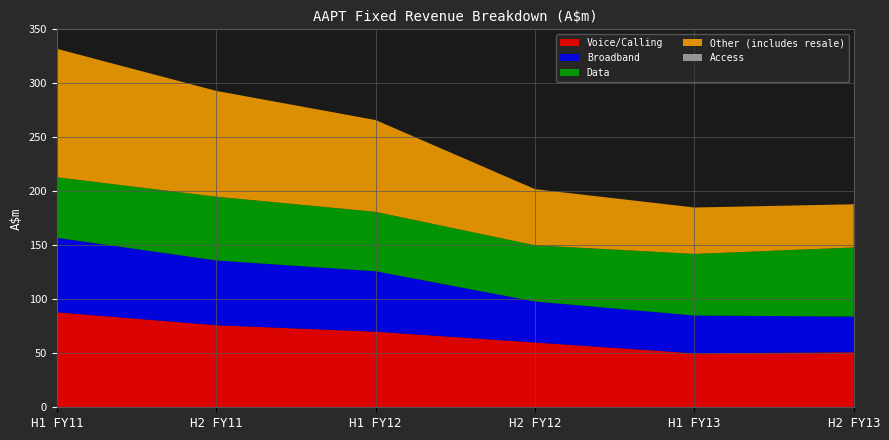

Reading right to left, list all the values displayed in this chart.

Voice/Calling: 51	50	60	70	76	88
Broadband: 33	35	38	56	60	69
Data: 64	57	52	55	59	56
Other (includes resale): 40	43	52	85	98	119
Access: 0	0	0	0	0	0